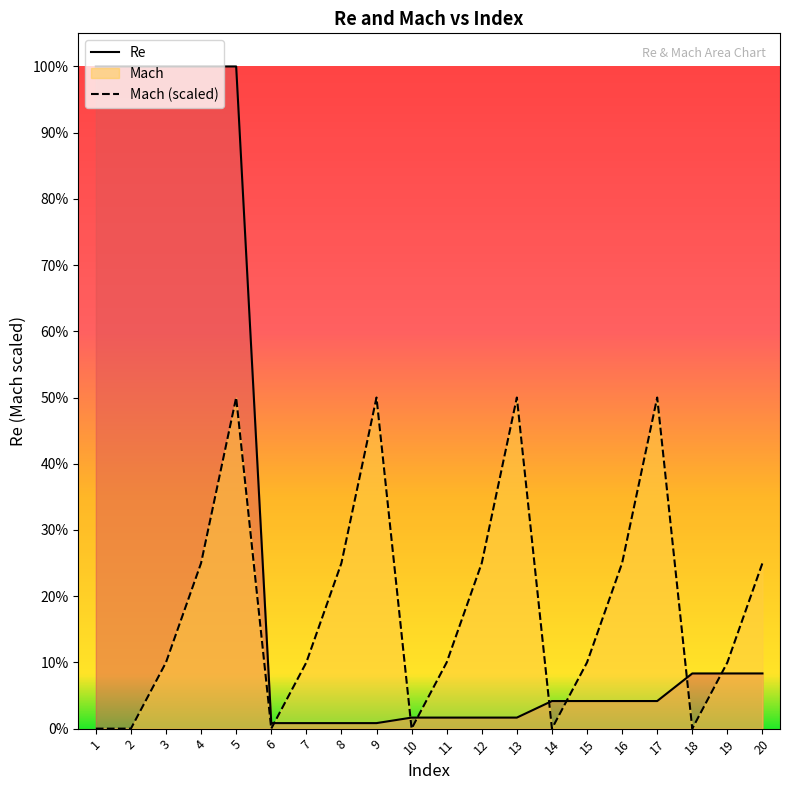

How many lines are shown in the chart?

2